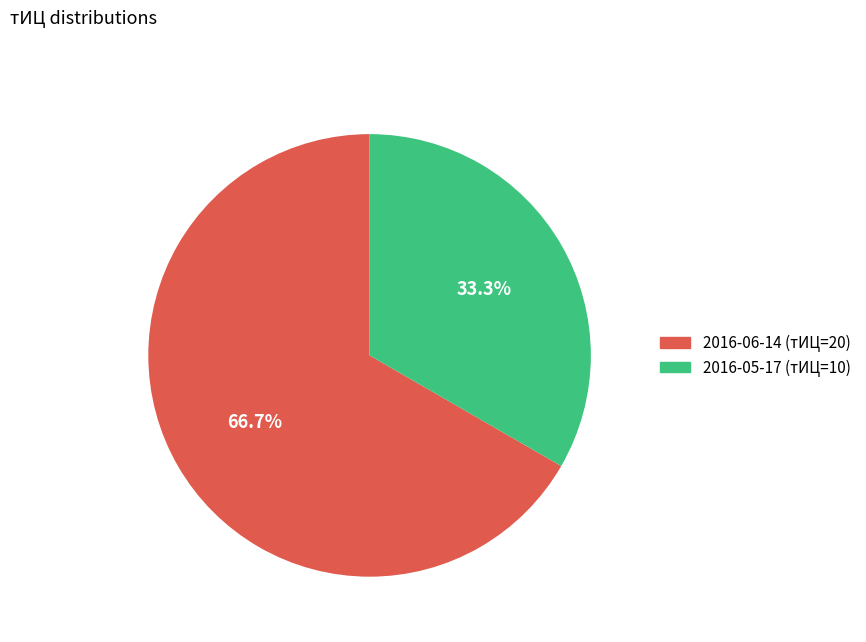

Does any single category account for the majority?

Yes